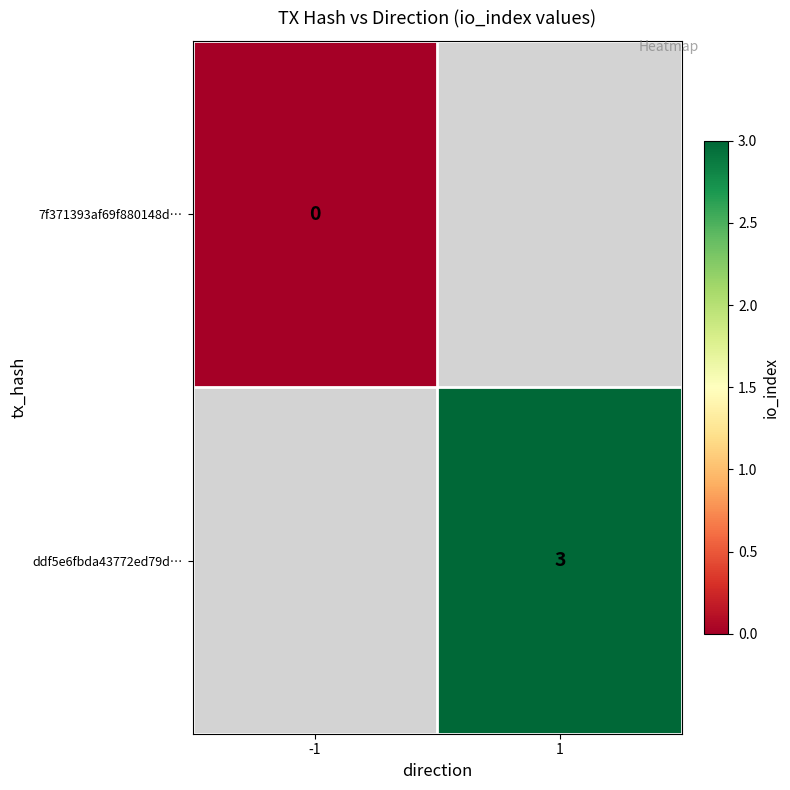

Is it true that ddf5e6fbda43772ed79d… equals 5 at 1?

False